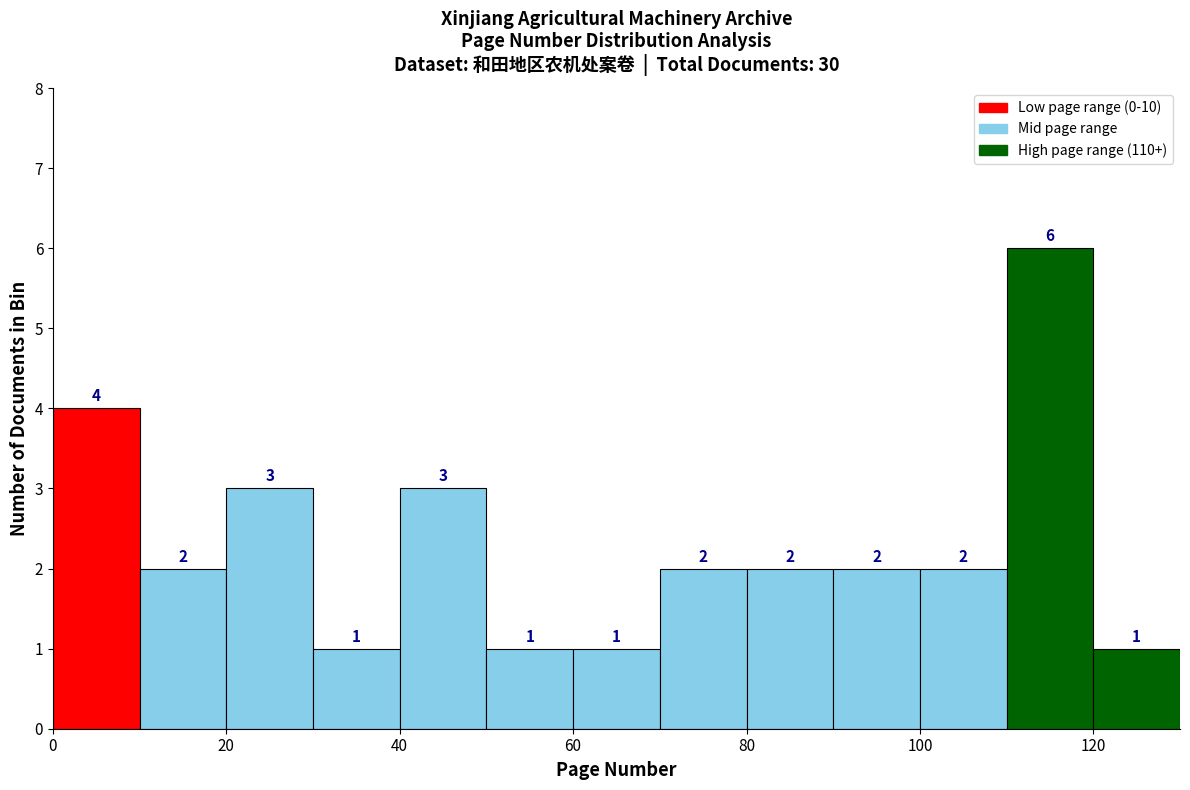

How tall is the bar that spans 30 to 40 on the x-axis?

1